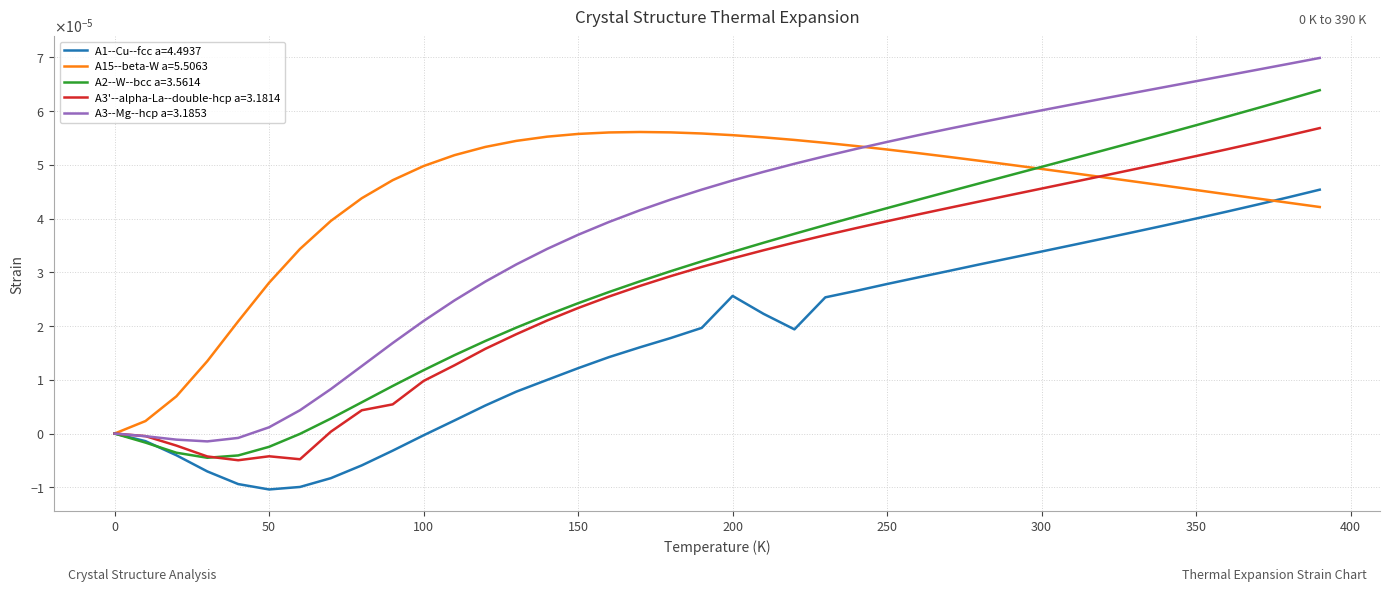

Which series has the largest total across all categories?

A15--beta-W a=5.5063